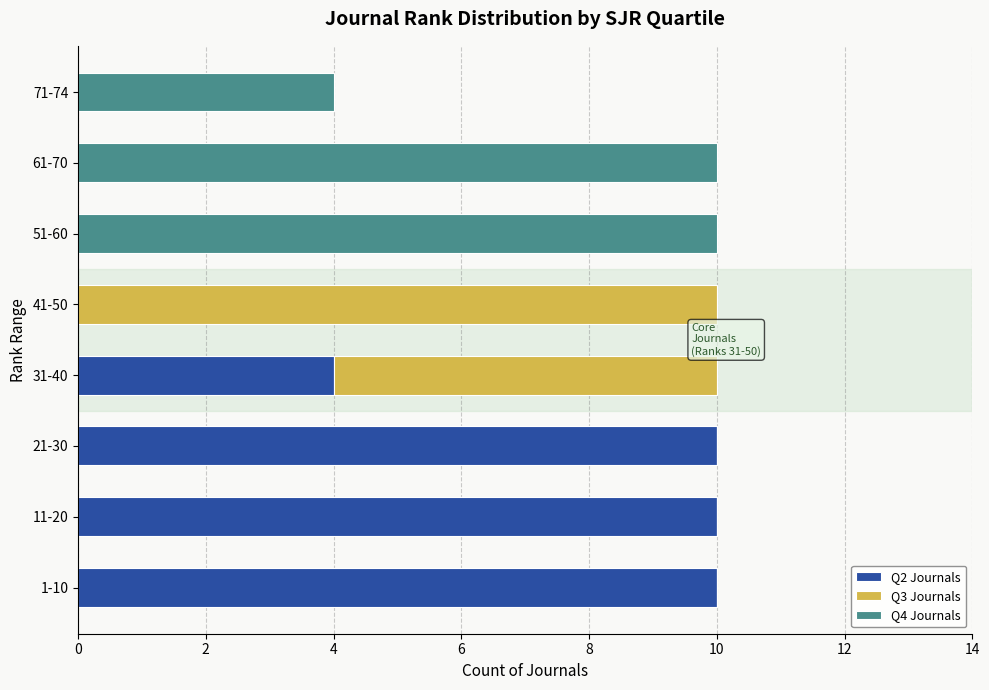

What is the total value across all series at 71-74?

4